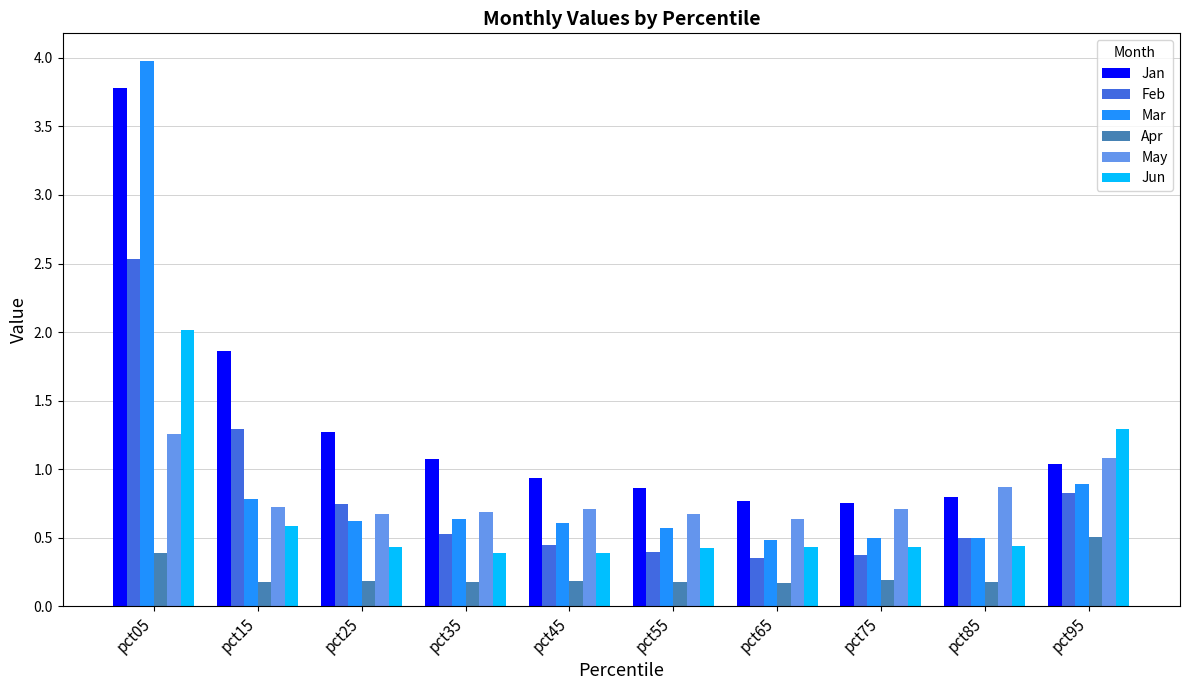

What is the value of the Apr bar at the 7th from the left?

0.2